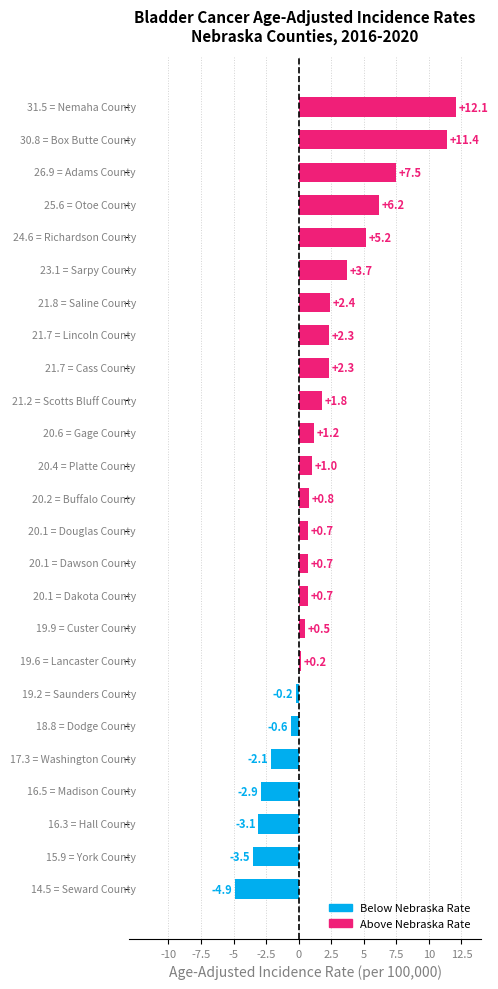

Count the number of categories in the chart.

25